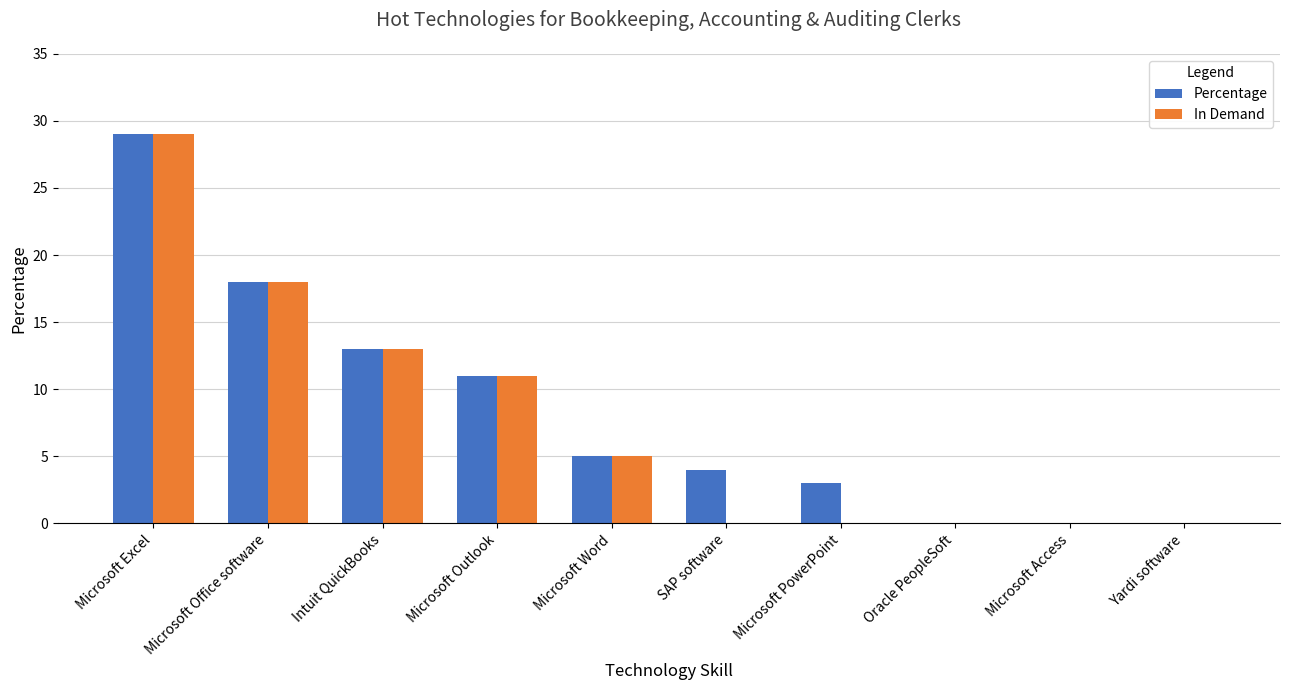

Reading left to right, extract all data points from this chart.

Percentage: Microsoft Excel=29	Microsoft Office software=18	Intuit QuickBooks=13	Microsoft Outlook=11	Microsoft Word=5	SAP software=4	Microsoft PowerPoint=3	Oracle PeopleSoft=0	Microsoft Access=0	Yardi software=0
In Demand: Microsoft Excel=29	Microsoft Office software=18	Intuit QuickBooks=13	Microsoft Outlook=11	Microsoft Word=5	SAP software=0	Microsoft PowerPoint=0	Oracle PeopleSoft=0	Microsoft Access=0	Yardi software=0